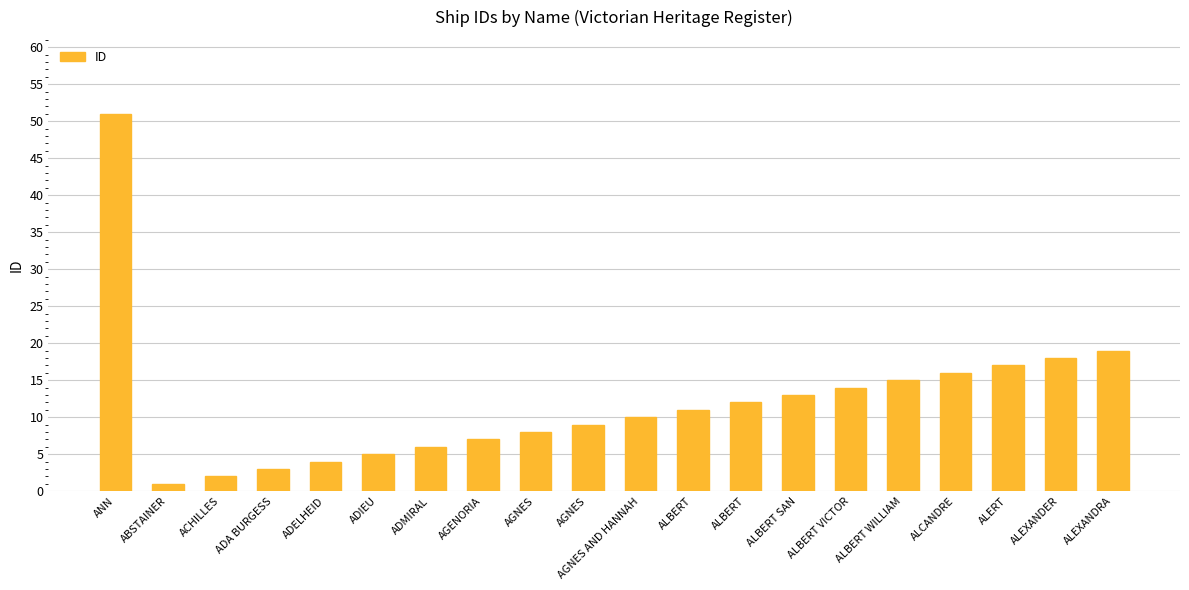

Rank the categories by value from lowest to highest.

ABSTAINER, ACHILLES, ADA BURGESS, ADELHEID, ADIEU, ADMIRAL, AGENORIA, AGNES, AGNES, AGNES AND HANNAH, ALBERT, ALBERT, ALBERT SAN, ALBERT VICTOR, ALBERT WILLIAM, ALCANDRE, ALERT, ALEXANDER, ALEXANDRA, ANN